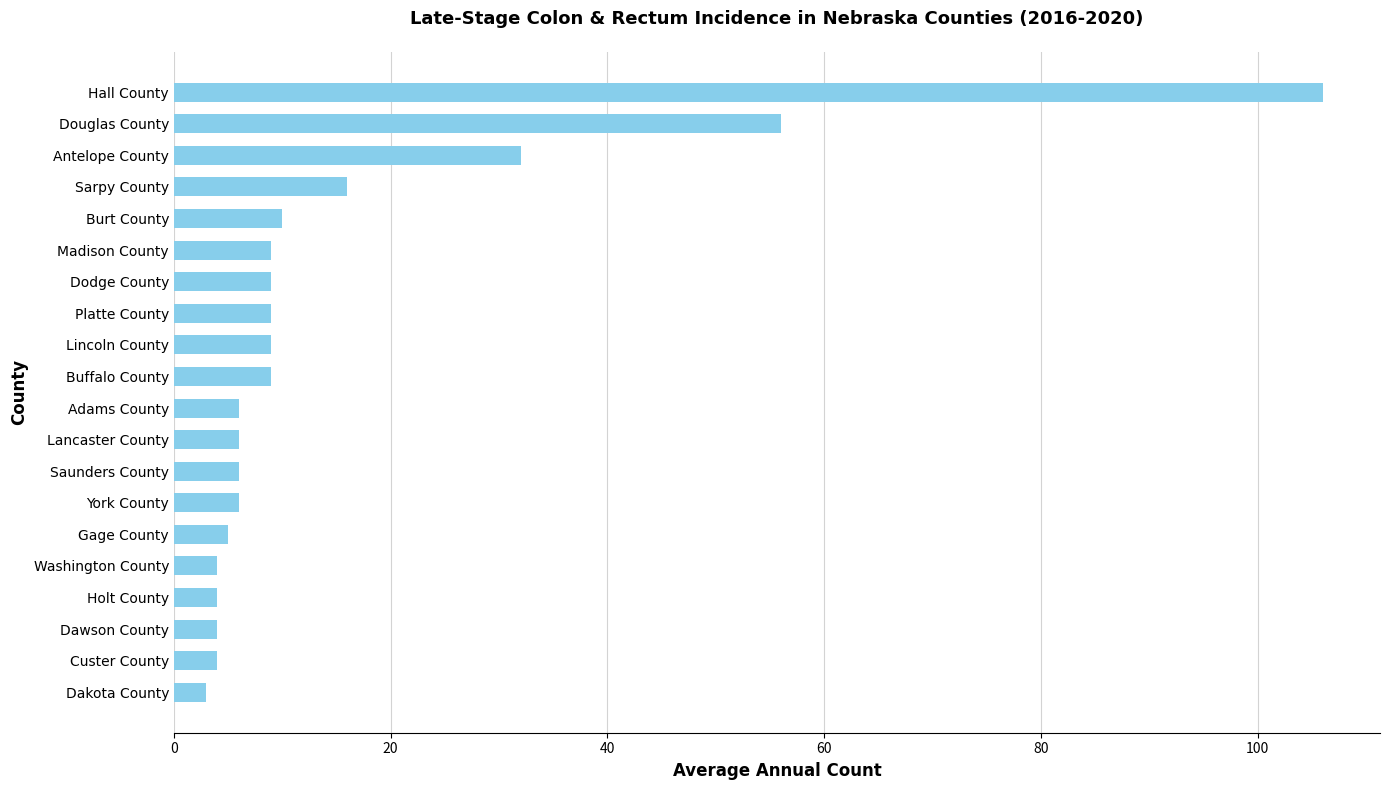

Where is the data nearest to the value 54?

Douglas County